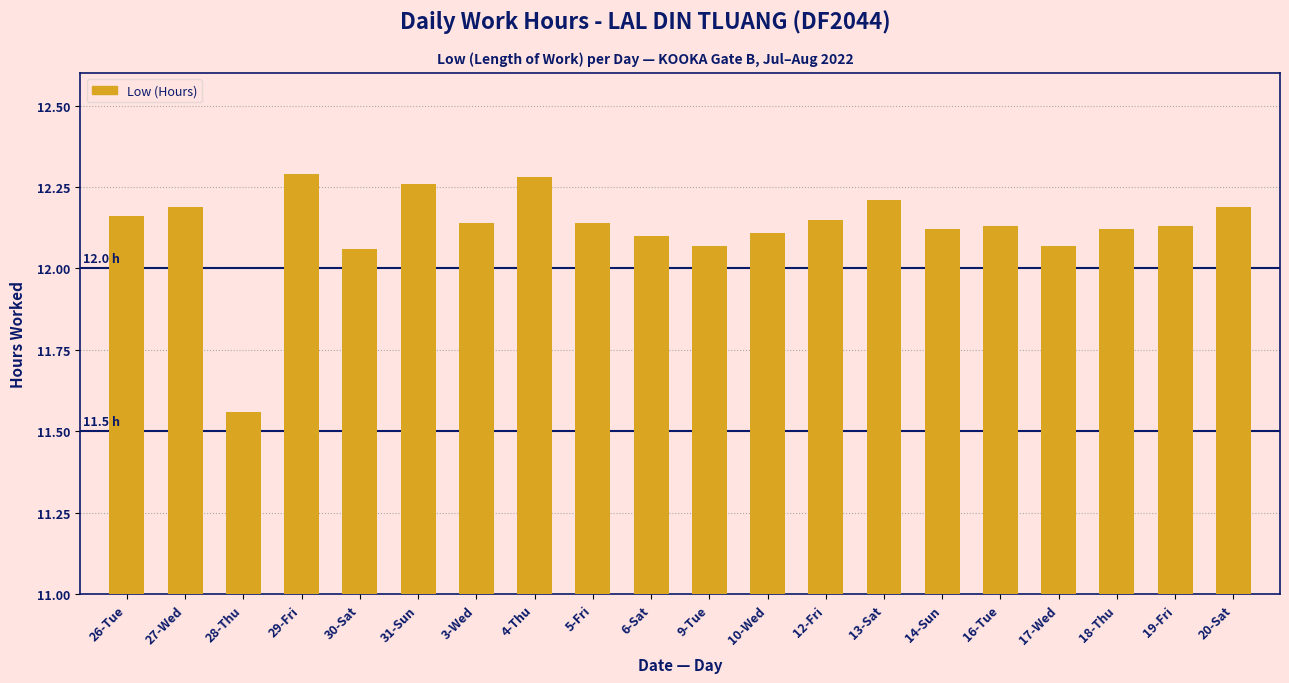

How many values are below 12?

1